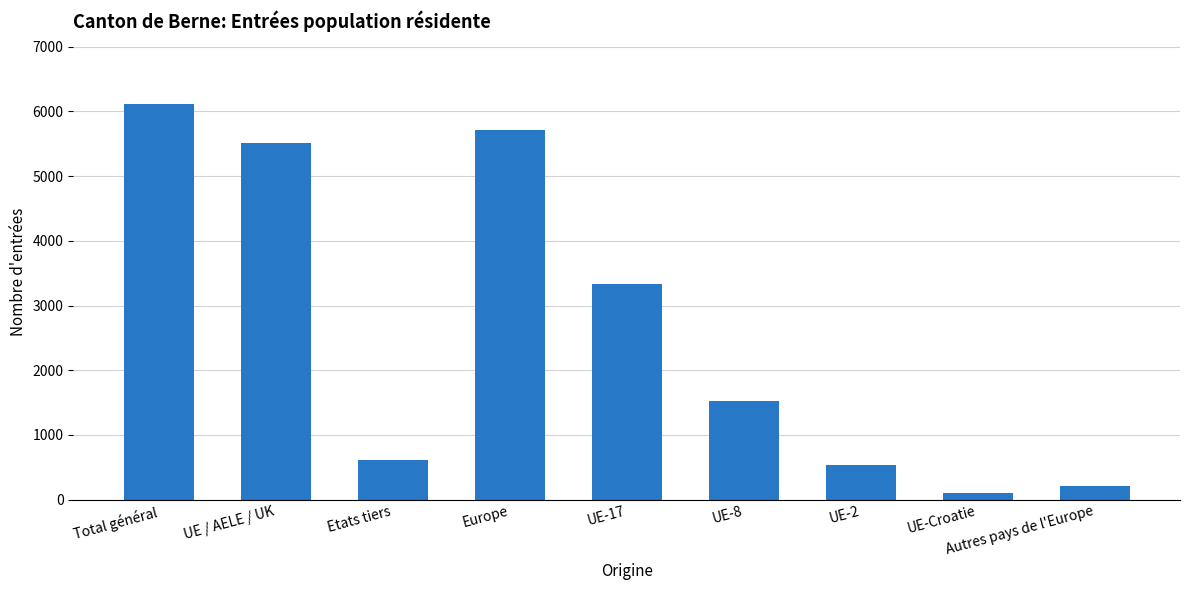

Are the bars grouped side by side (vs. stacked)?

No